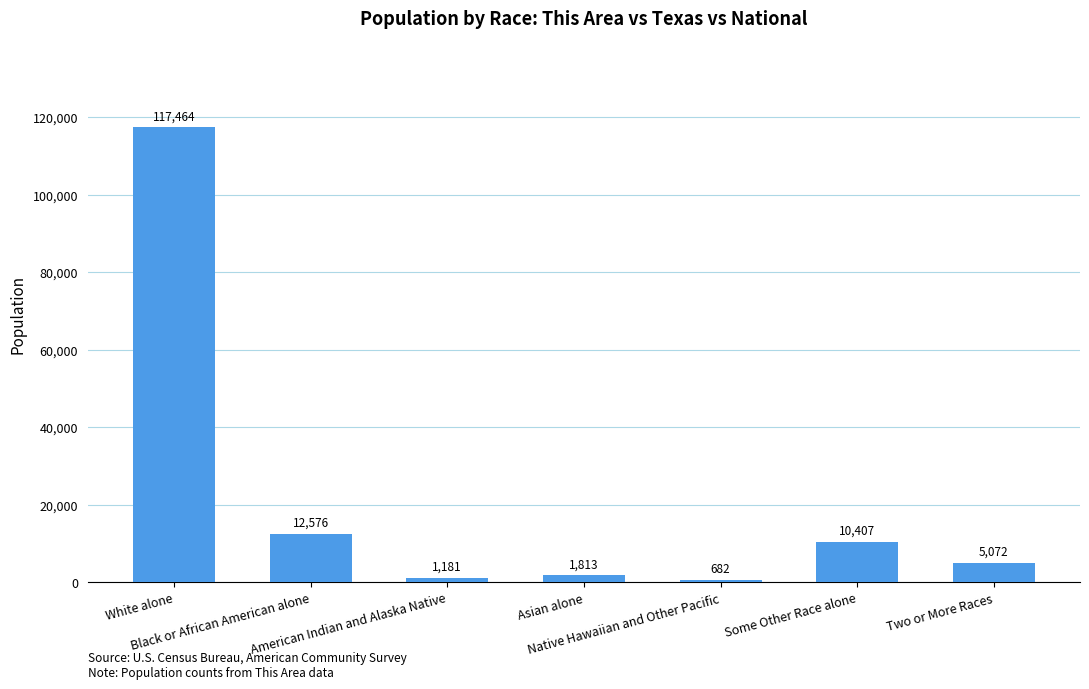

What is the label of the 7th bar from the left?

Two or More Races